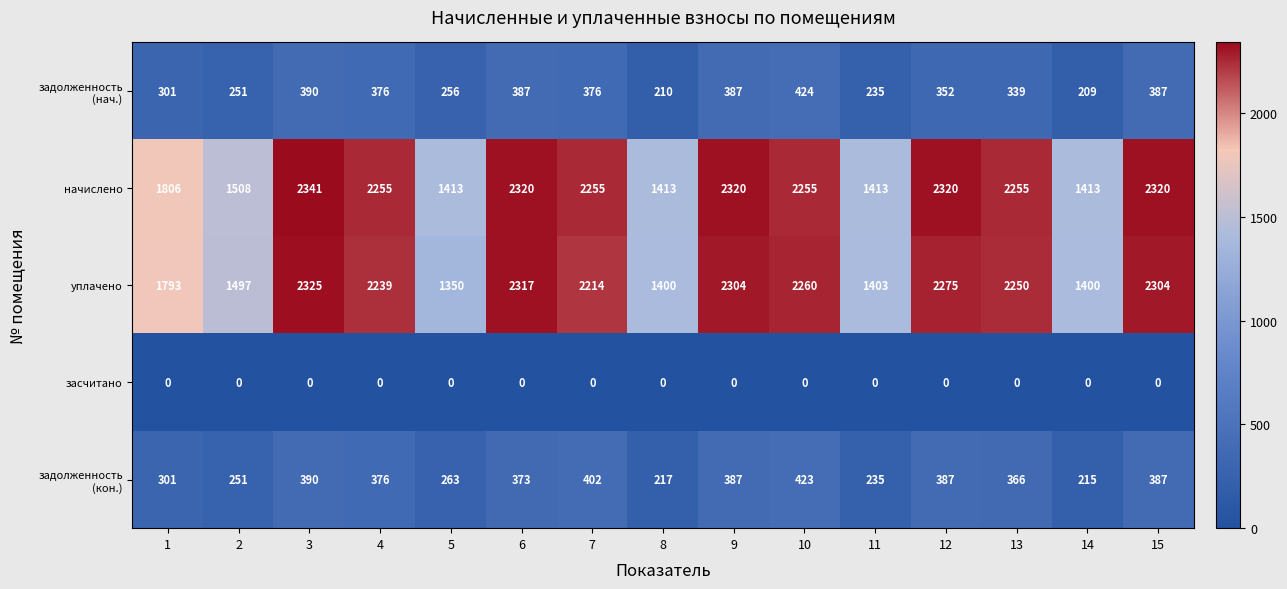

At which label does начислено reach its peak?

3